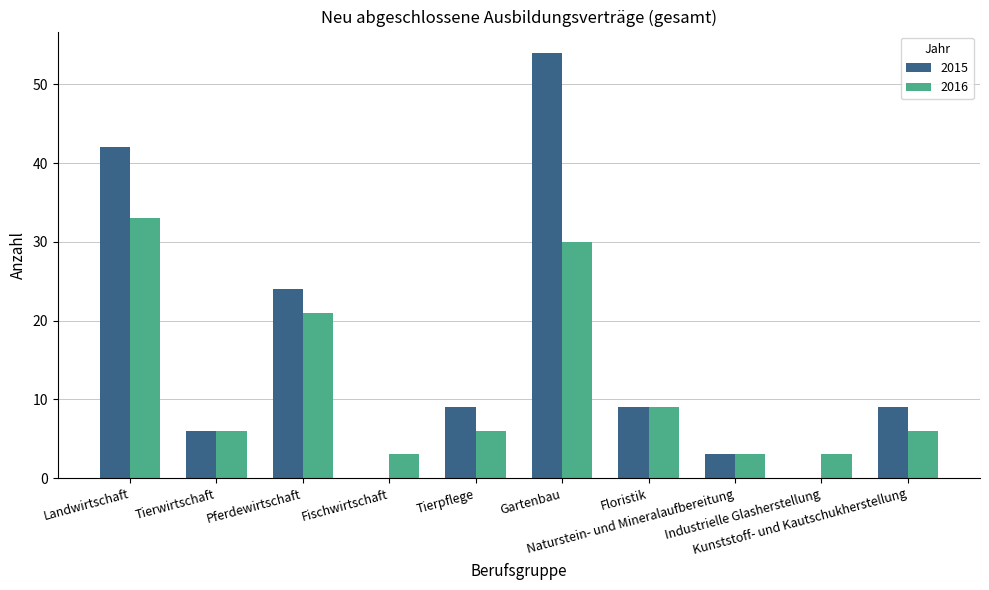

The value of 2015 at Naturstein- und Mineralaufbereitung is 3. True or false?

True